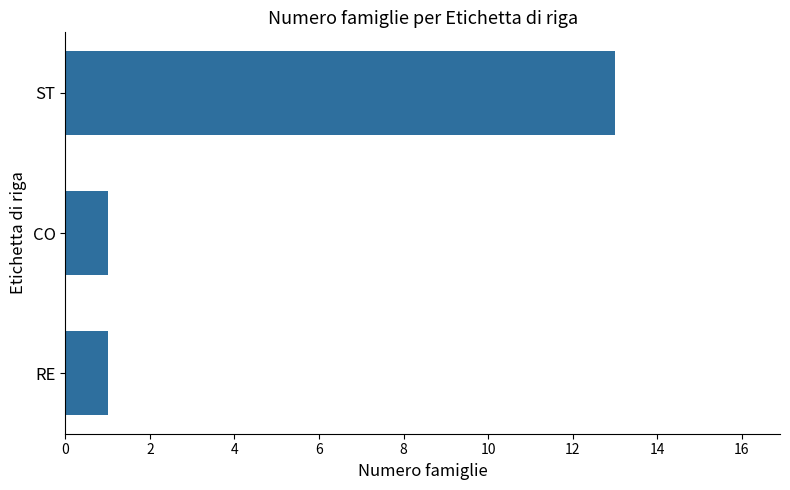

Reading bottom to top, list all the values displayed in this chart.

1	1	13